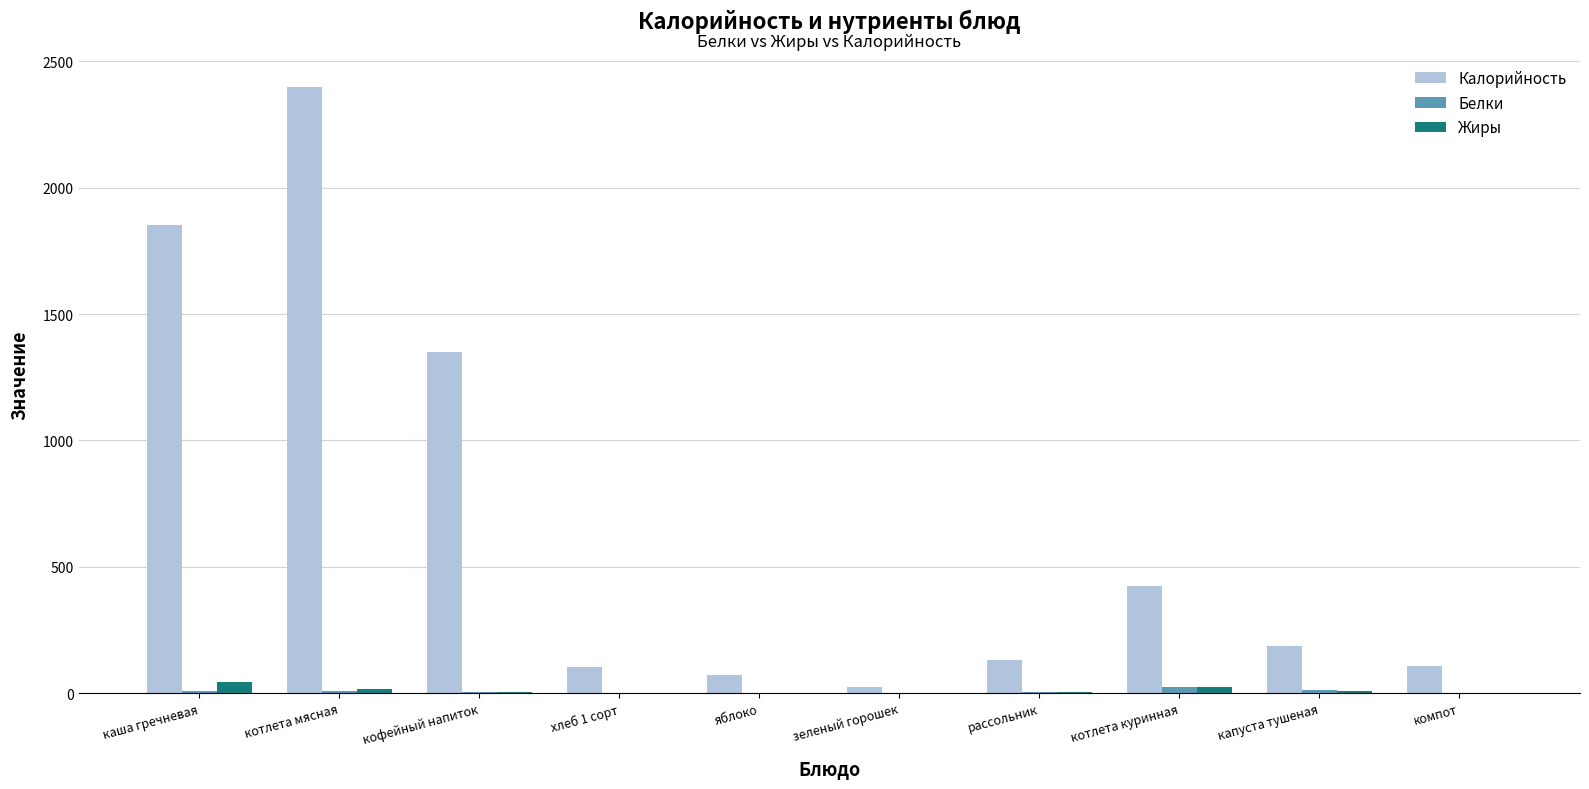

How many groups of bars are there?

10